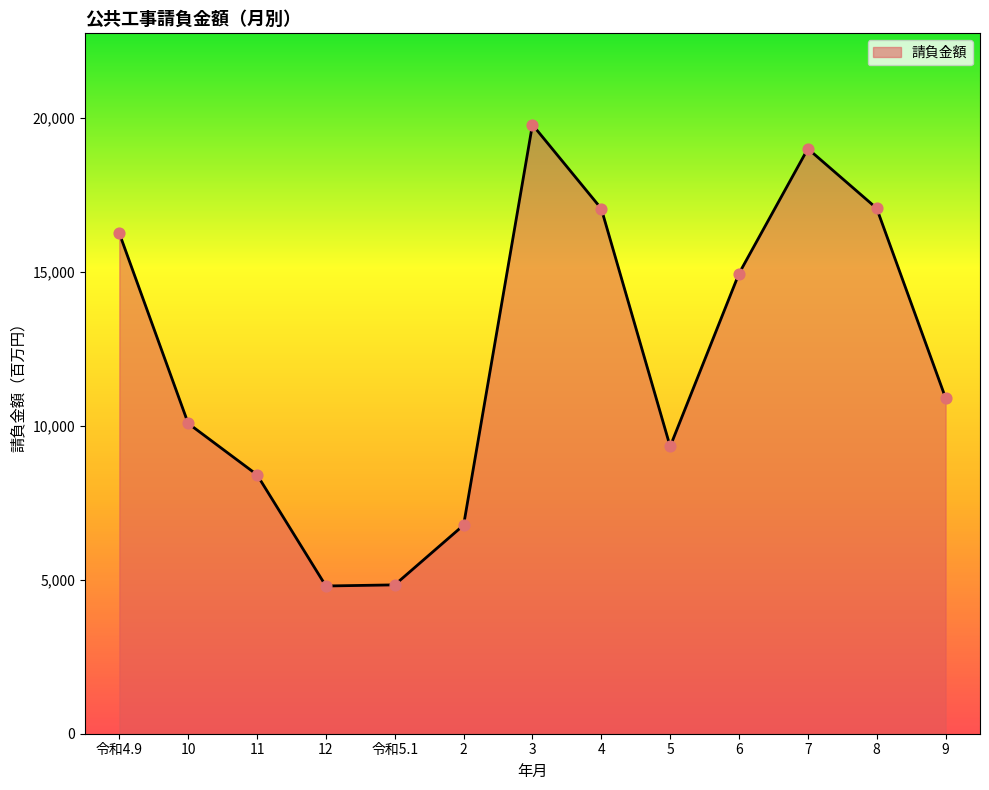

What is the ratio of the value at 令和4.9 to the value at 11?

1.9